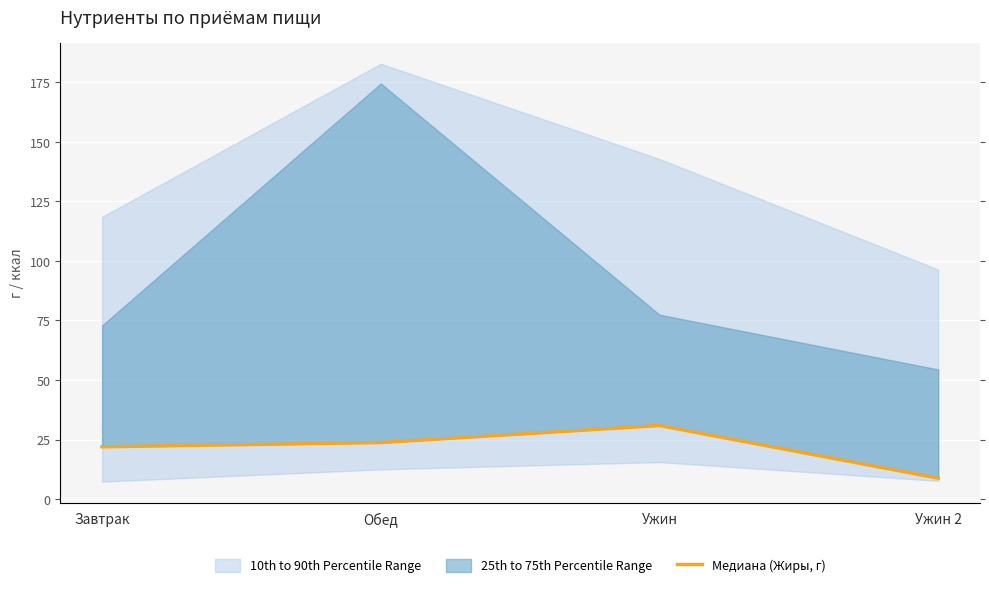

List the labels in order of value, largest first.

Ужин, Обед, Завтрак, Ужин 2